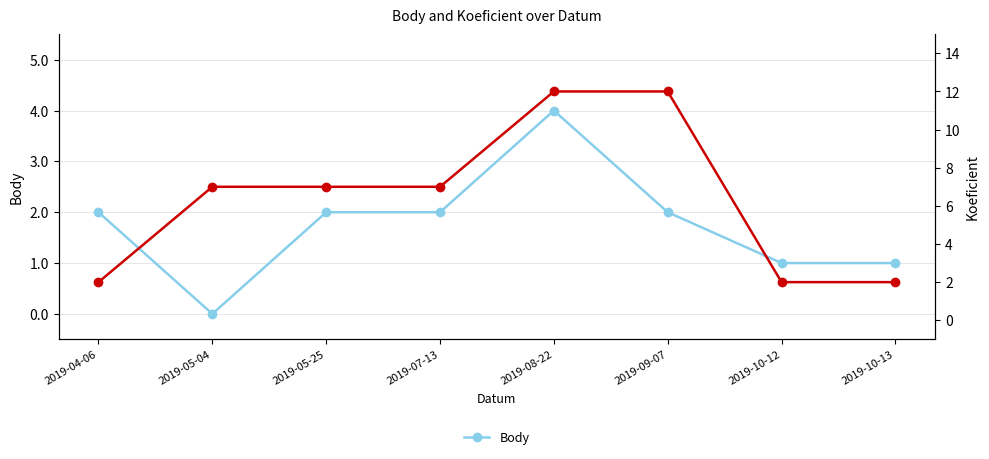

Count the Body values in the range 1 to 2.

6